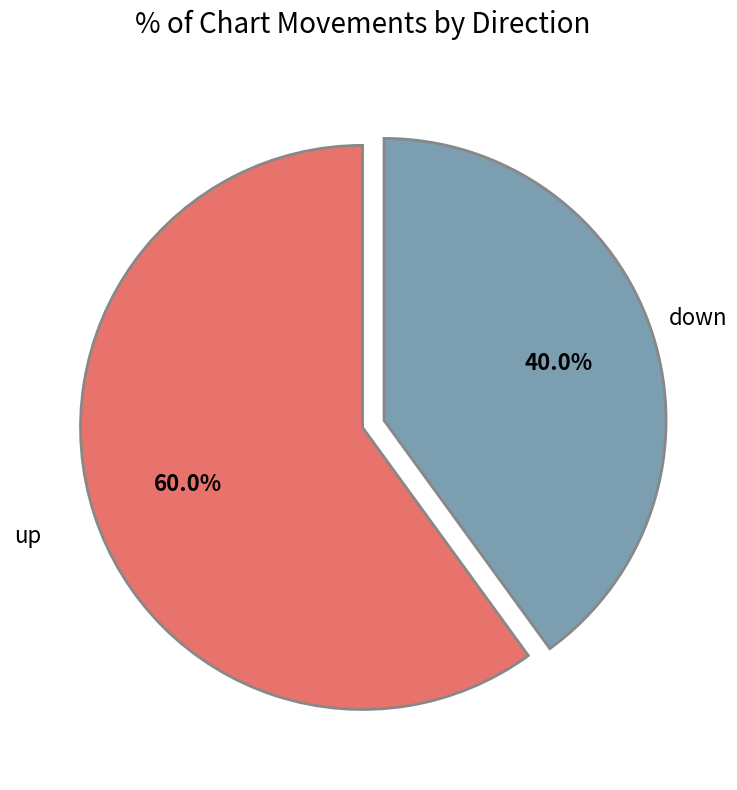

Is there a majority slice in this chart?

Yes